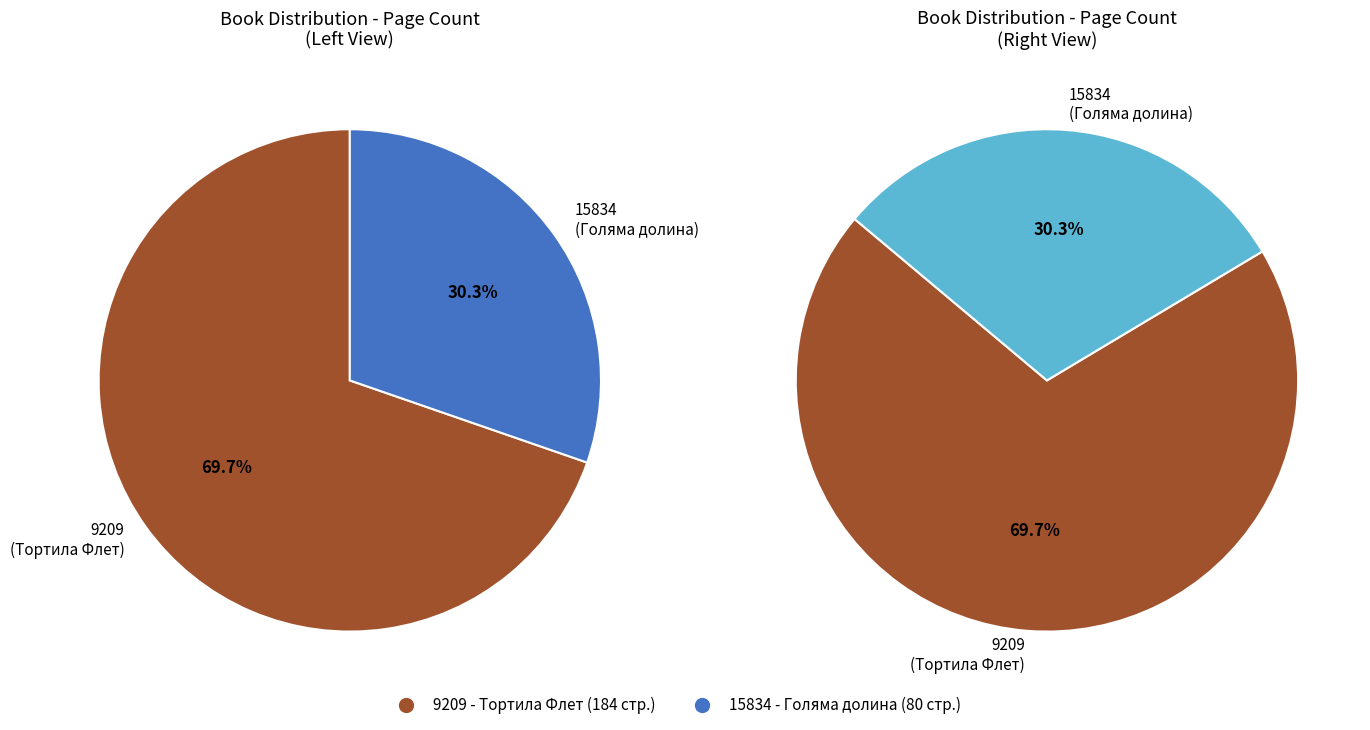

To the nearest percent, what is the combined percentage of 9209 and 15834?

100%